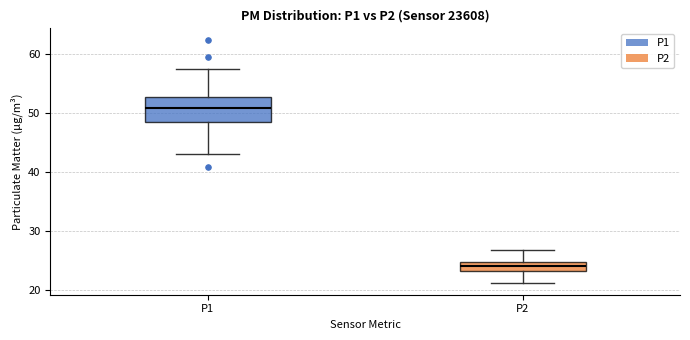

Comparing the boxes themselves (not the whiskers), which one is the tallest?

P1